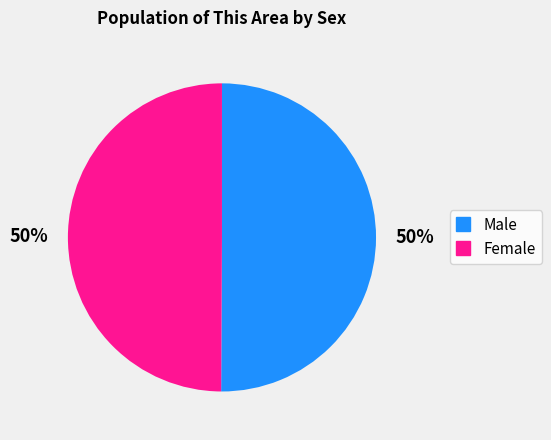

Approximately how many times larger is the value at Male compared to Female?

1.0